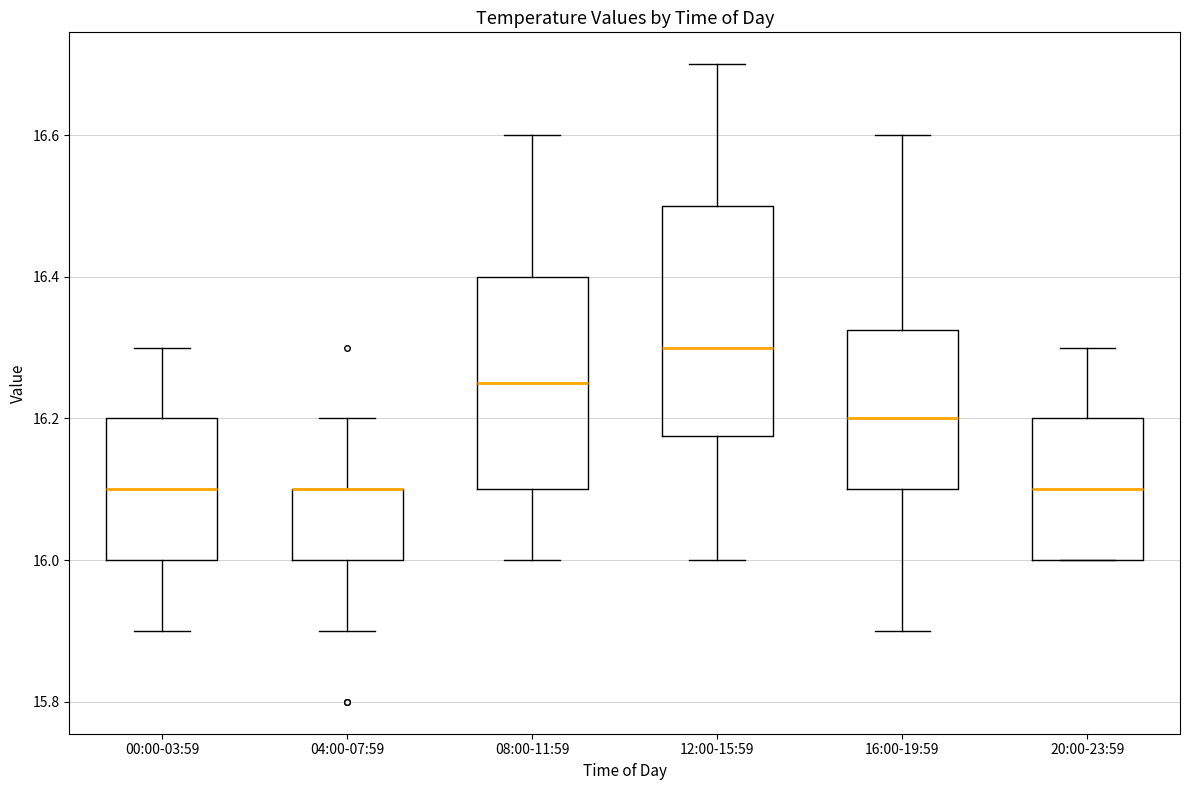

Reading left to right, transcribe this box plot: for each box, give where its median line is, the range the box spans, and where its two whiskers end, as read against the y-axis. The values are not printed on the chart, so give them approximately, as read against the axis.

00:00-03:59: median 16.10, box 16.00 to 16.20, whiskers 15.90 to 16.30
04:00-07:59: median 16.10 (drawn on the box's upper edge), box 16.00 to 16.10, whiskers 15.90 to 16.20
08:00-11:59: median 16.26, box 16.10 to 16.40, whiskers 16.00 to 16.60
12:00-15:59: median 16.30, box 16.18 to 16.50, whiskers 16.00 to 16.70
16:00-19:59: median 16.20, box 16.10 to 16.32, whiskers 15.90 to 16.60
20:00-23:59: median 16.10, box 16.00 to 16.20, whiskers 16.00 to 16.30